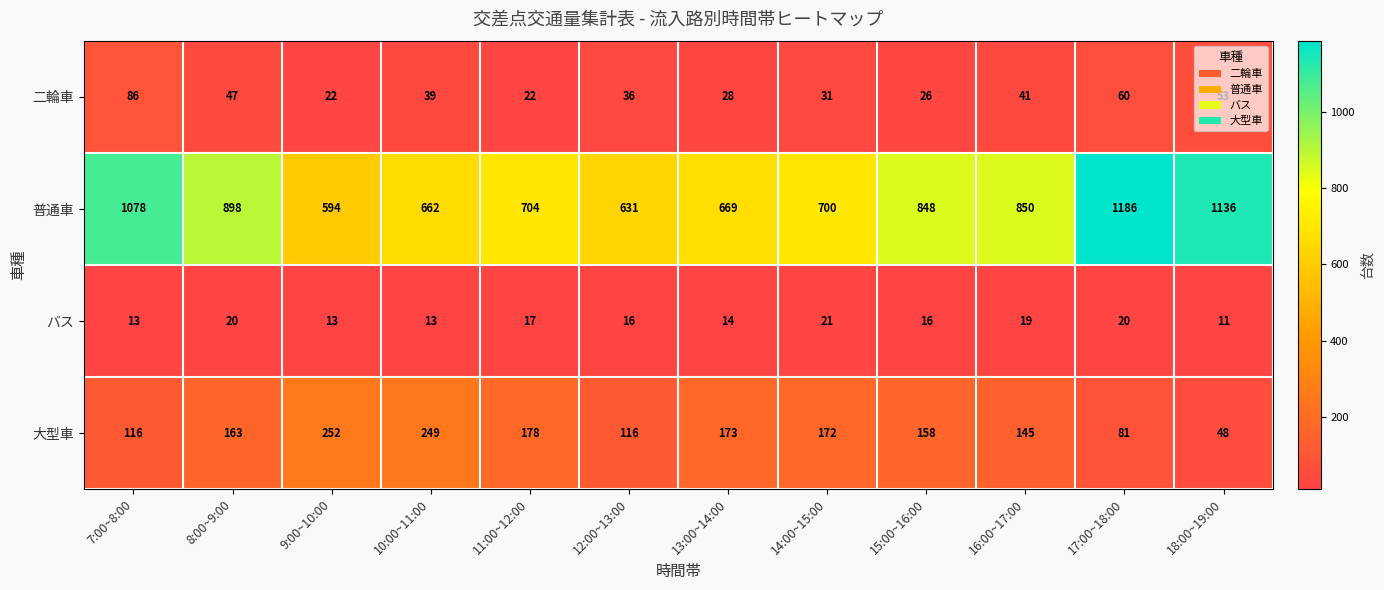

Count the バス values in the range 13 to 20.

10